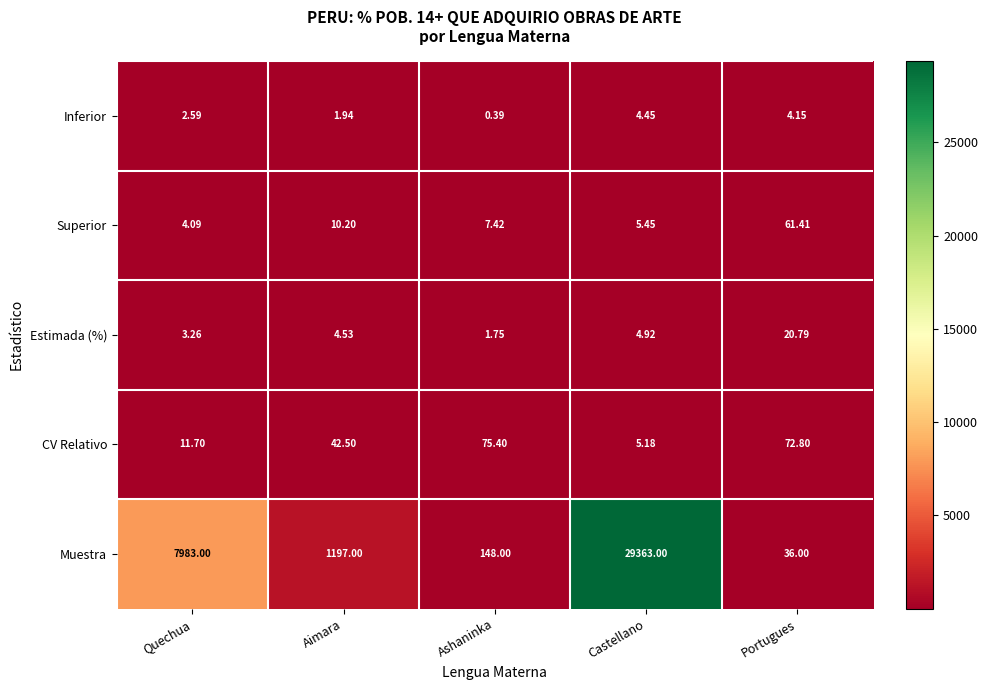

Rank the series at Castellano from highest to lowest value.

Muestra, Superior, CV Relativo, Estimada (%), Inferior